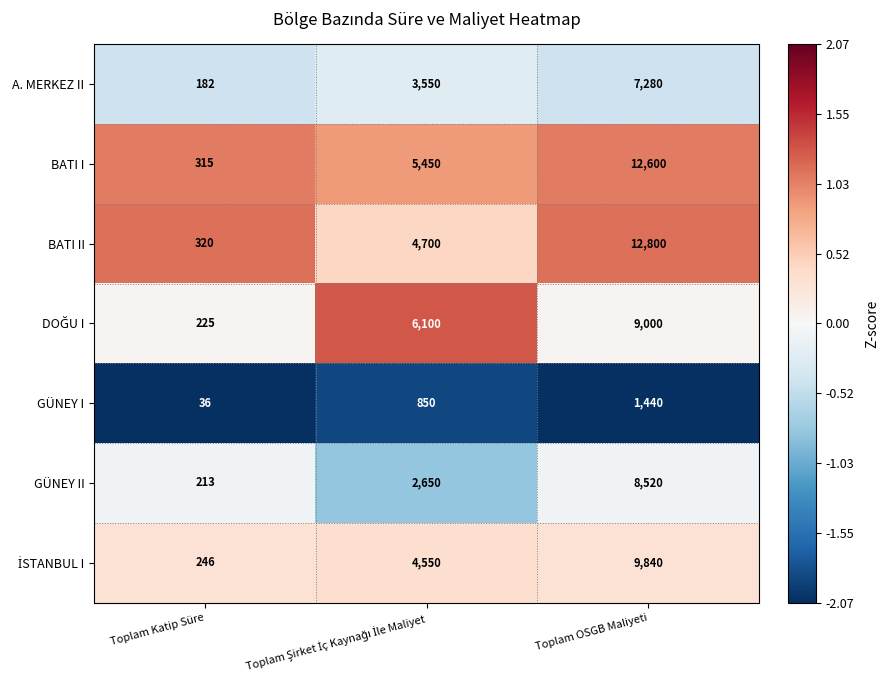

How many series are shown in this chart?

7